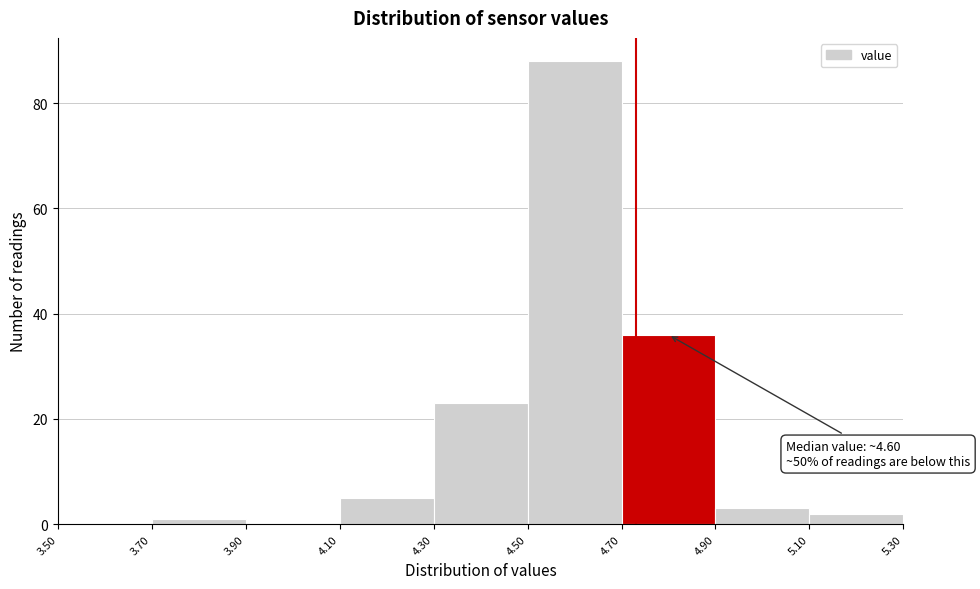

Which range on the x-axis has the tallest bar?

4.50 to 4.70